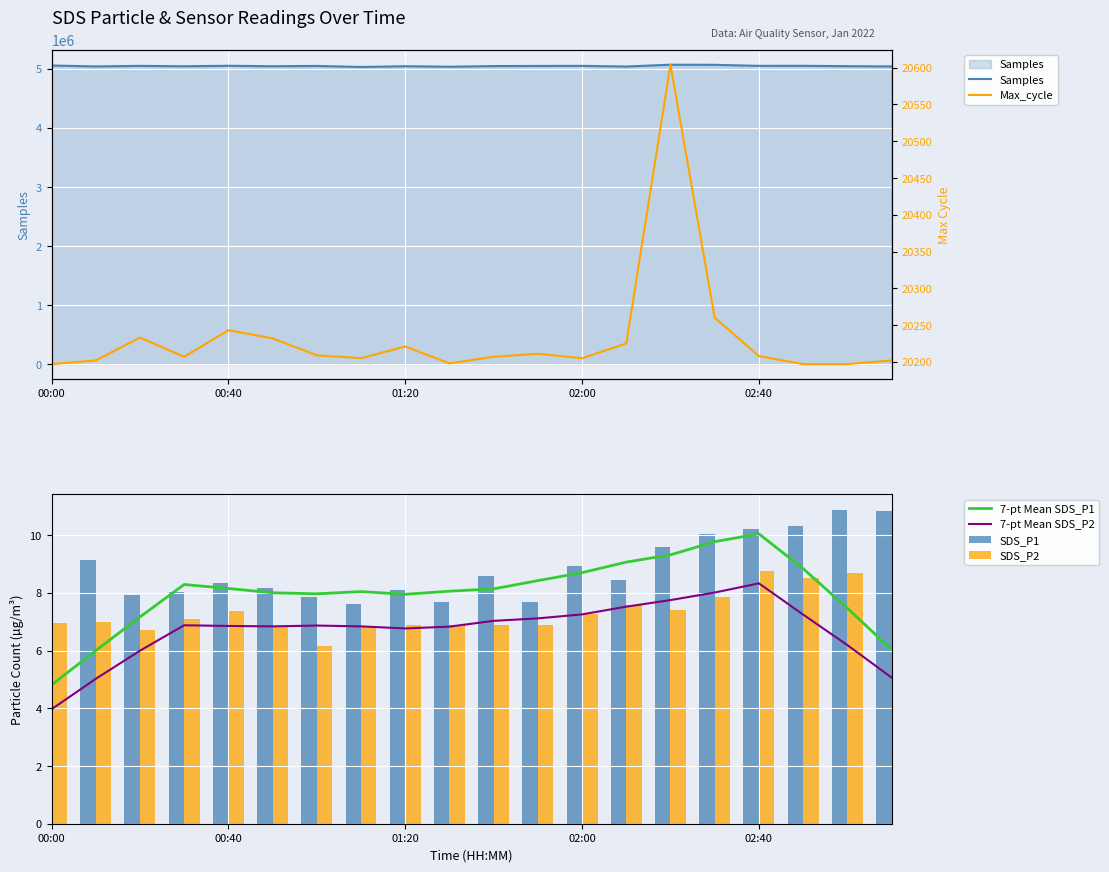

True or false: 7-pt Mean SDS_P2 has a value of 4.0 at 00:00.

True